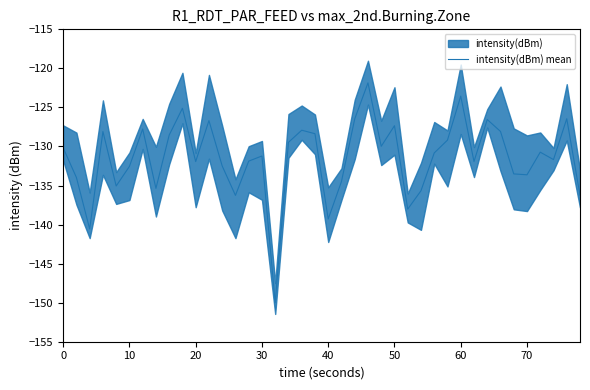

Is this an area chart (filled region under the line)?

No